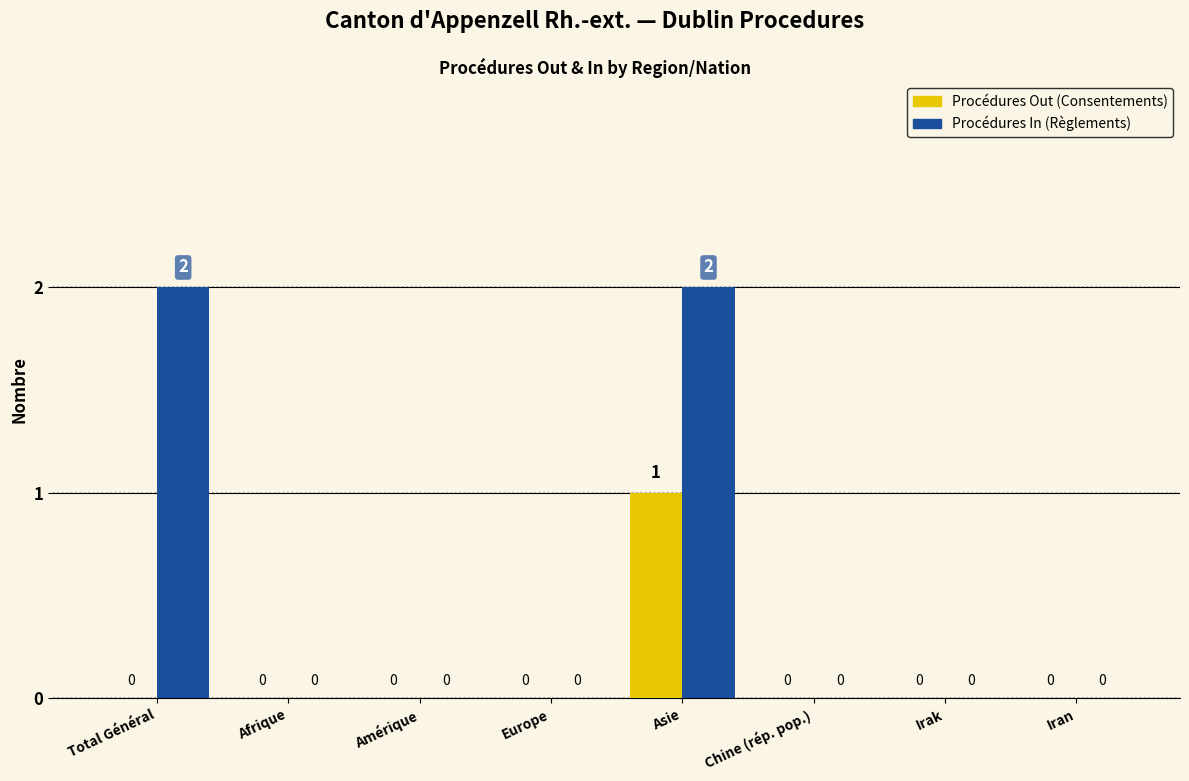

What is the sum of all Procédures In (Règlements) values?

4